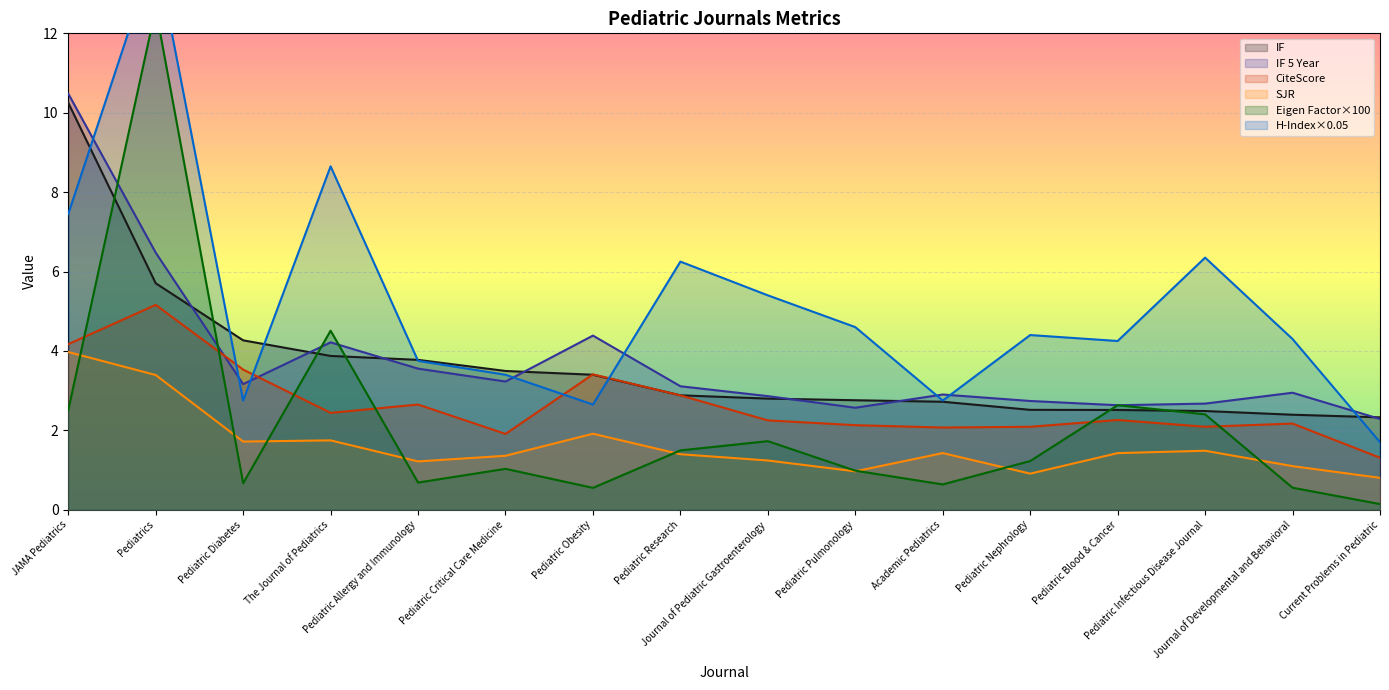

True or false: Eigen Factor has a value of 3.9 at Pediatric Blood & Cancer.

False